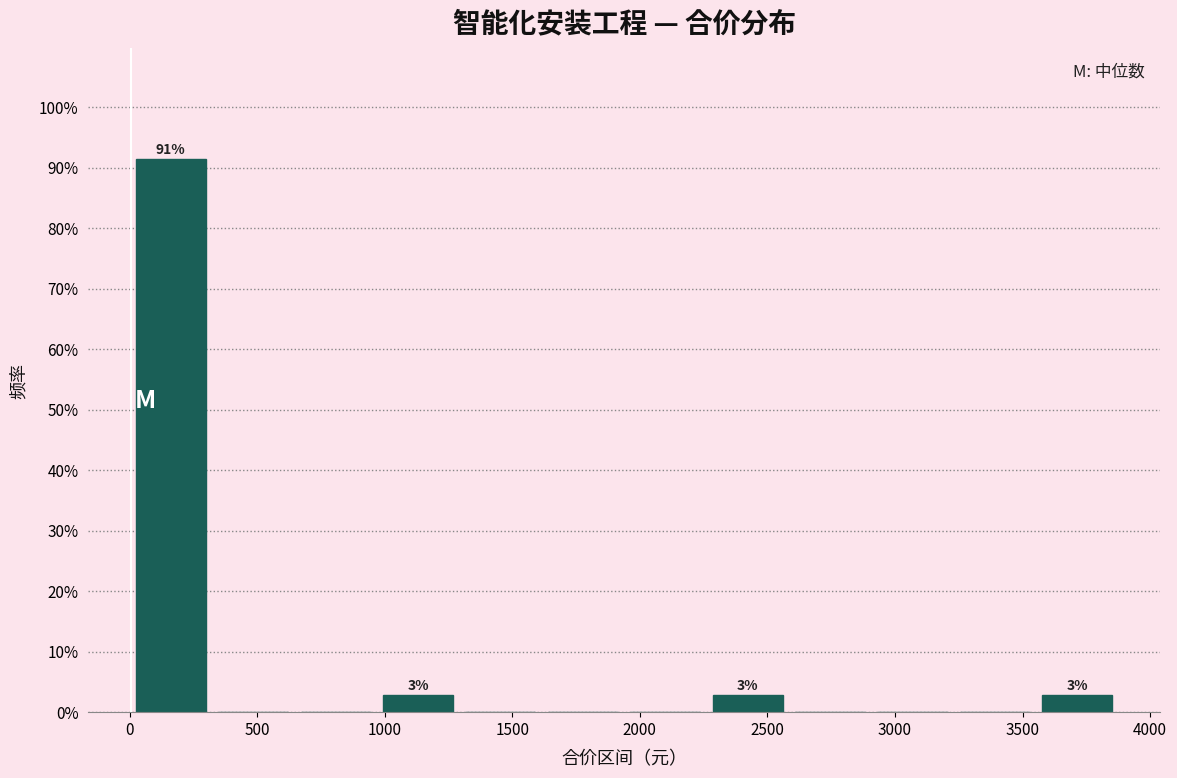

Over which range of the x-axis is the bar tallest?

0 to 300